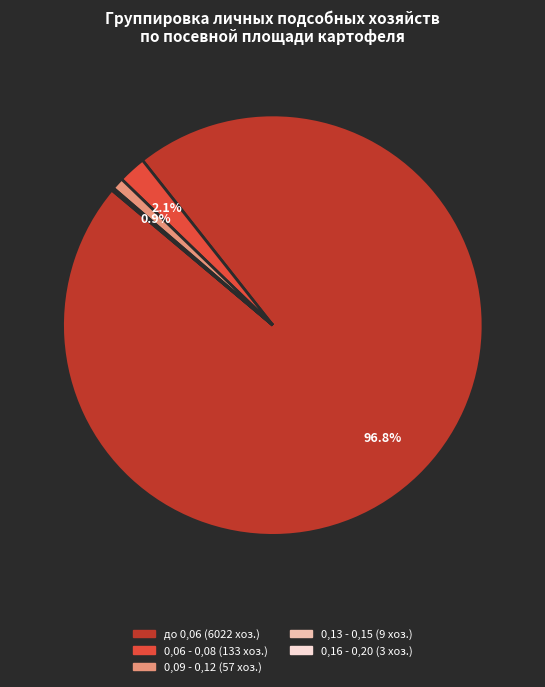

Does до 0,06 represent more than half of the total?

Yes